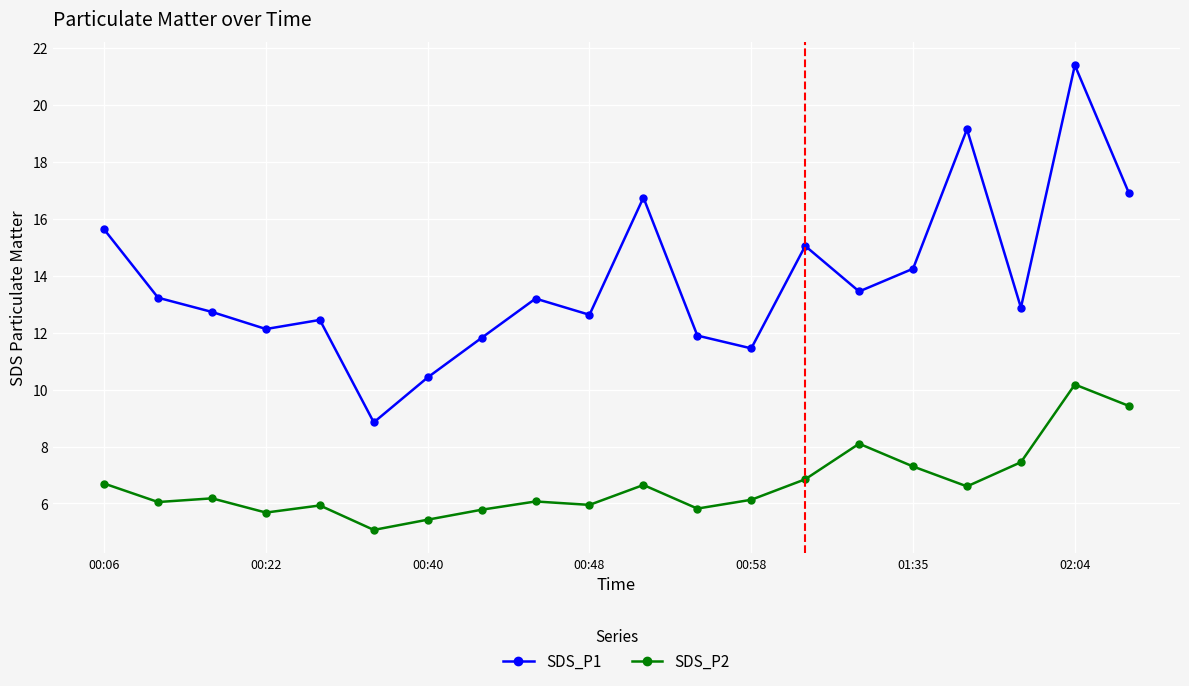

How many lines are shown in the chart?

2